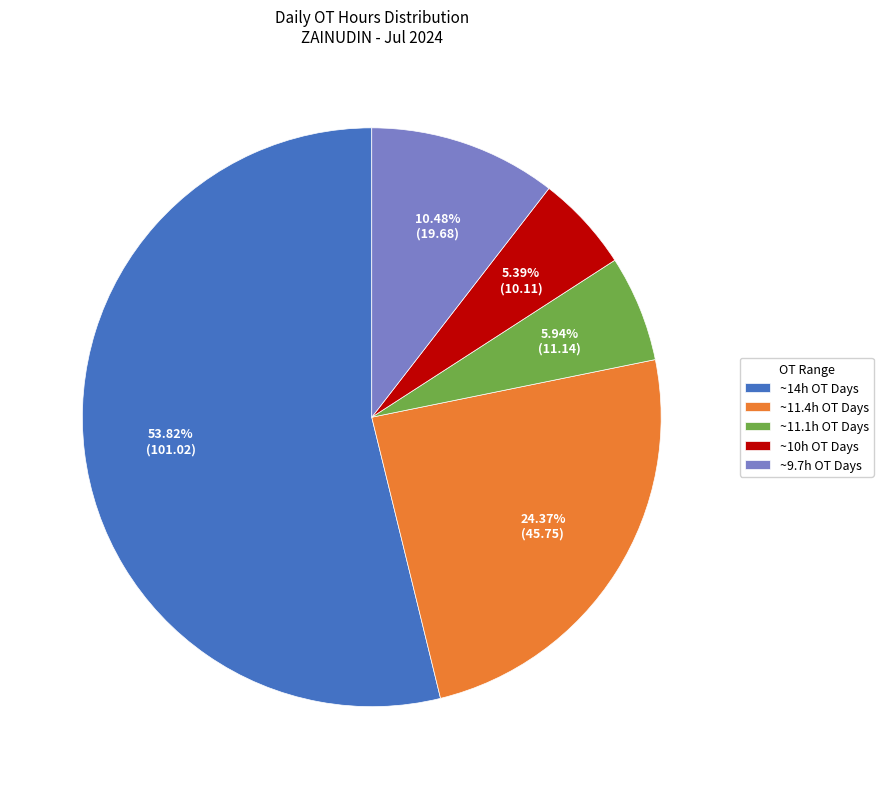

Rank the categories by value from highest to lowest.

~14h OT Days, ~11.4h OT Days, ~9.7h OT Days, ~11.1h OT Days, ~10h OT Days